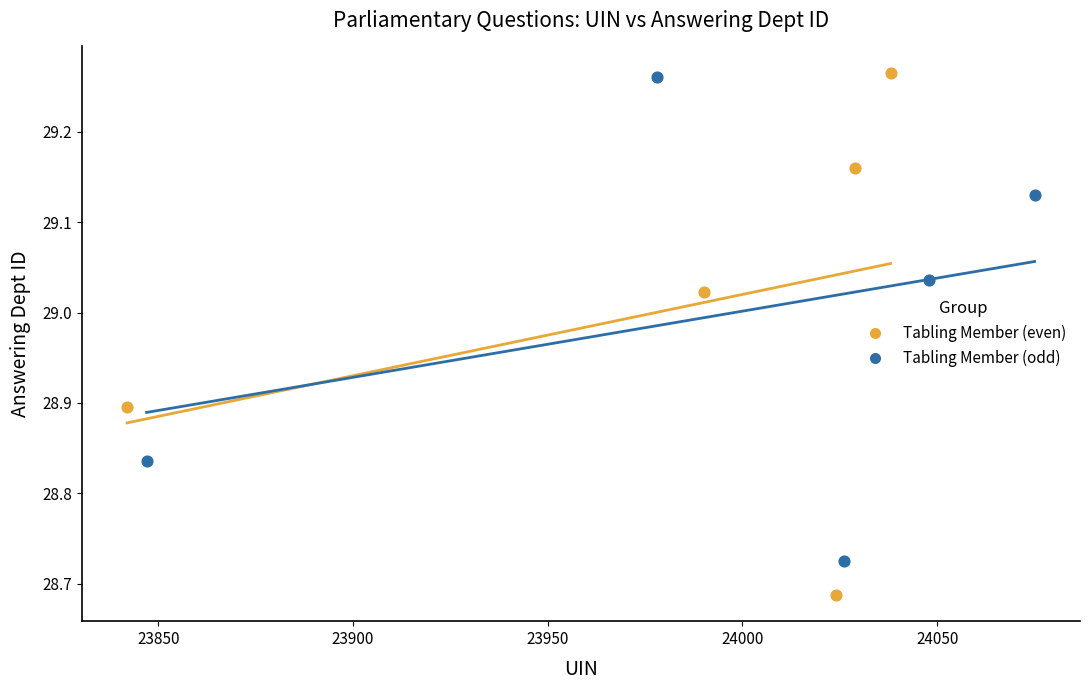

Which series reaches the minimum Y coordinate?

Tabling Member (even)